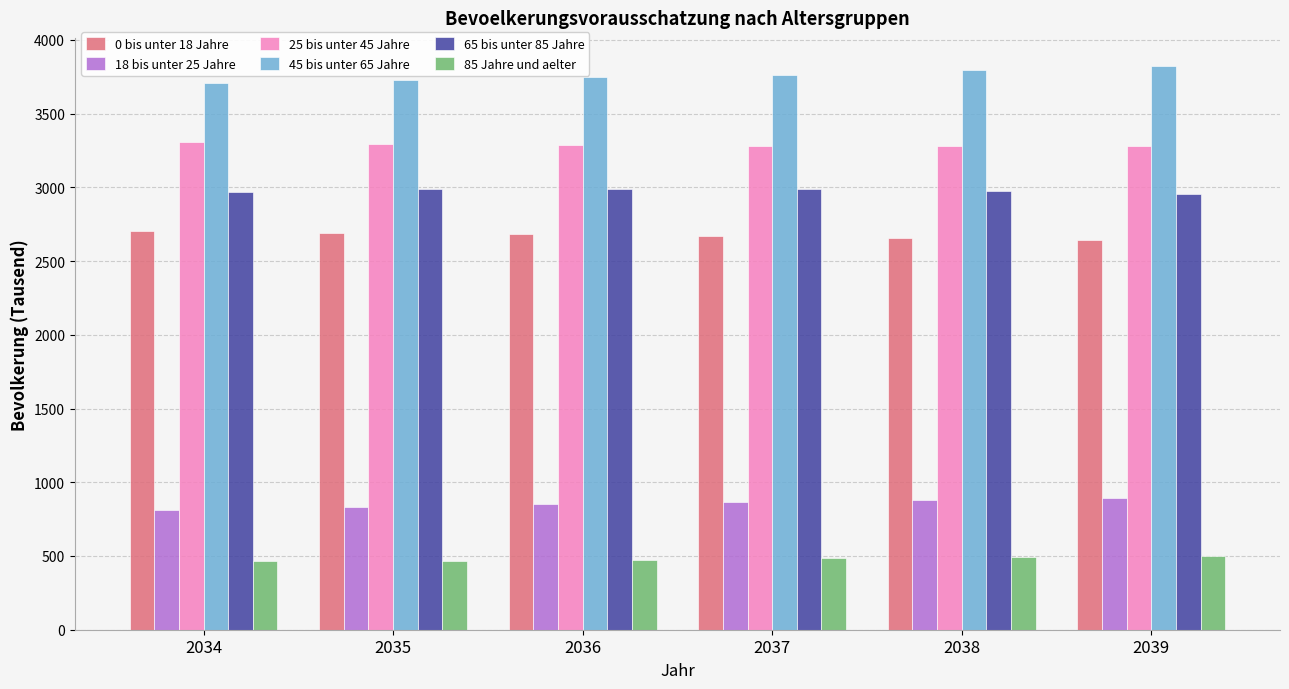

The value of 0 bis unter 18 Jahre at 2035 is 2692. True or false?

True